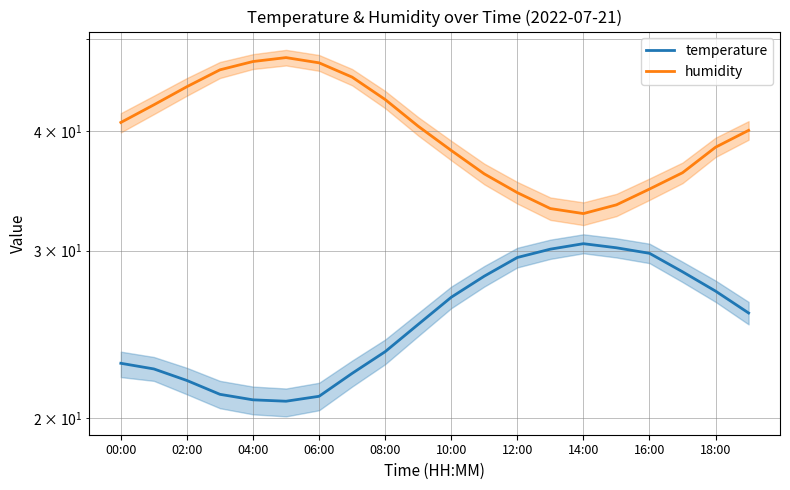

What is the label of the 16th point from the left?

15